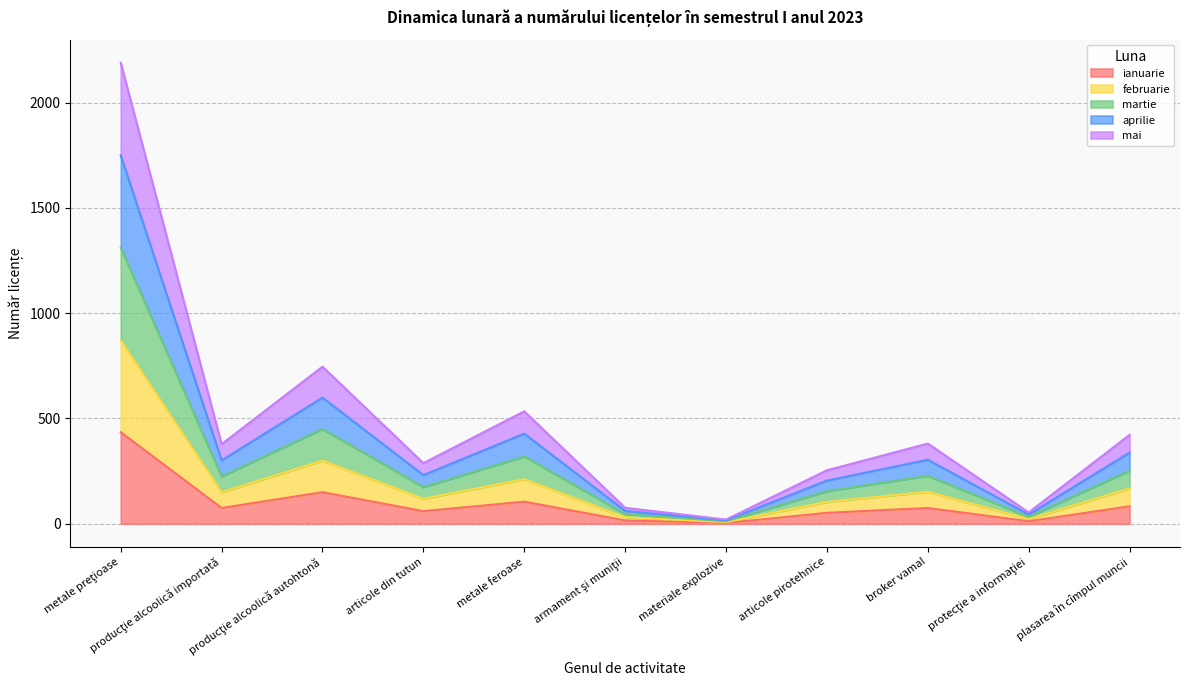

True or false: ianuarie and aprilie cross at least once.

False